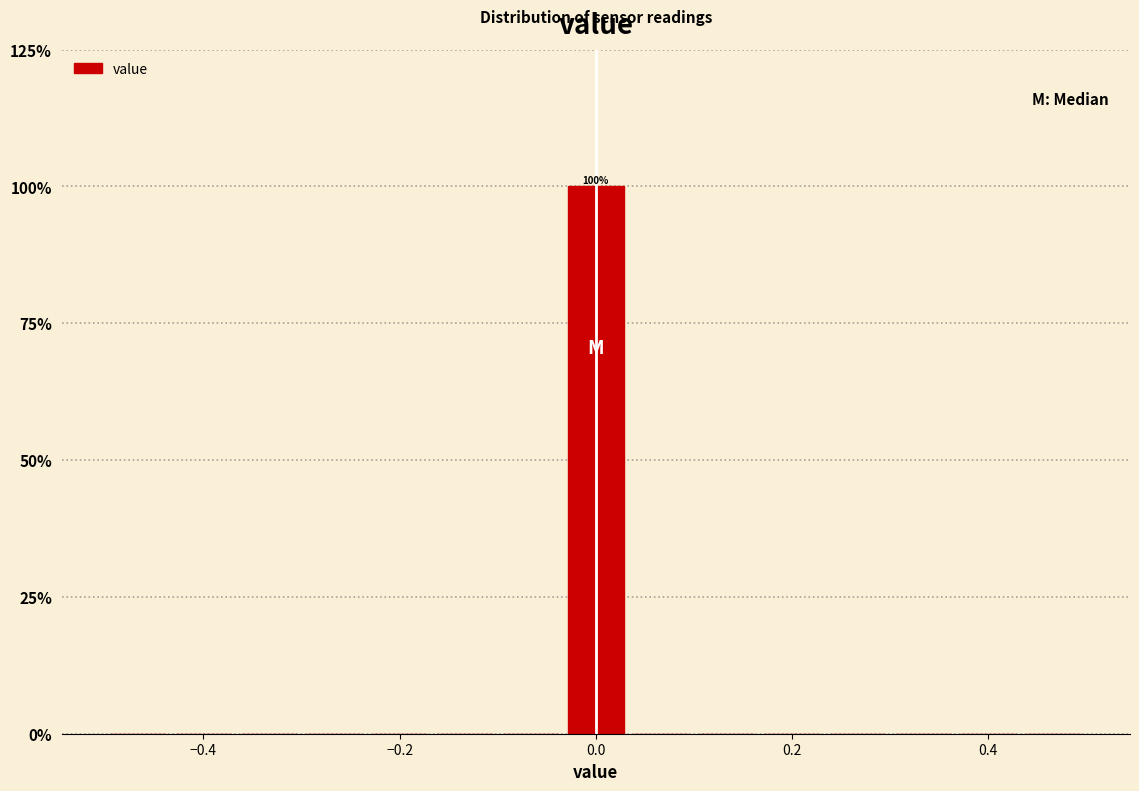

Read against the x-axis, roughly where is the centre of the tallest bar?

0.00